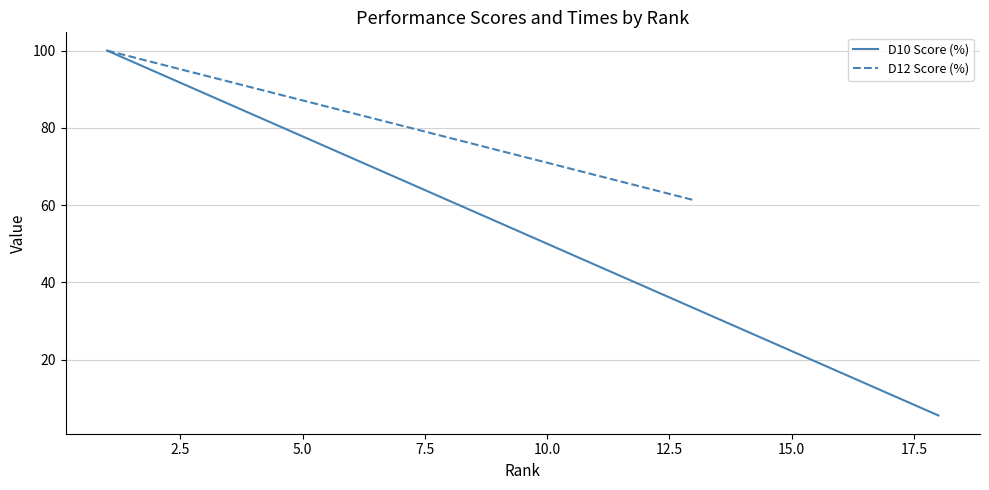

Where does the Score (%) series first go above 70?

1